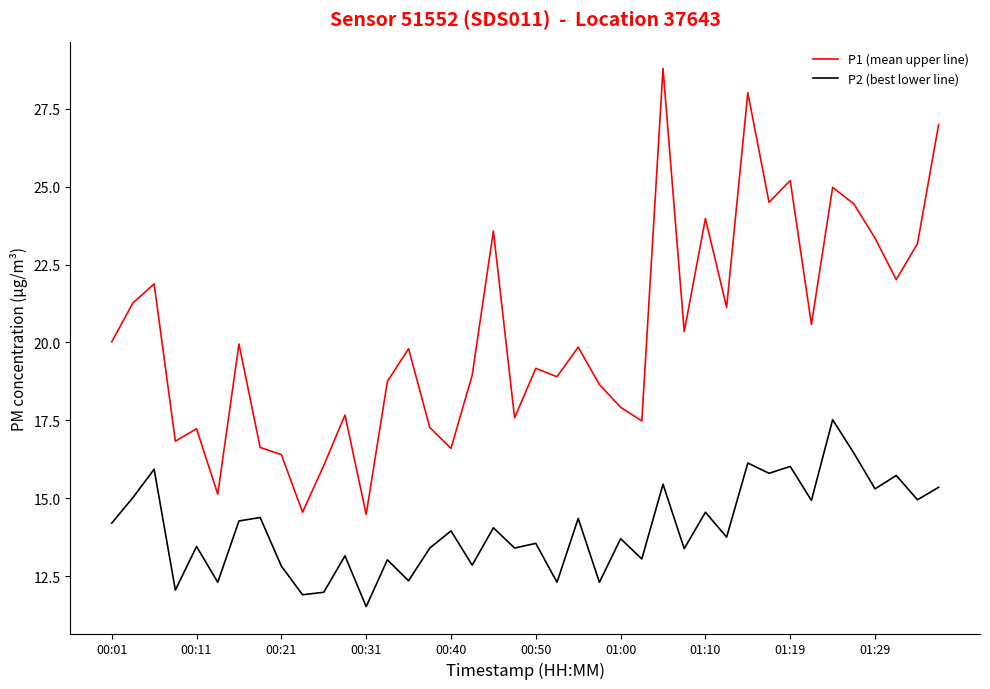

Rank the series by their maximum value, from lowest to highest.

P2 (best lower line), P1 (mean upper line)